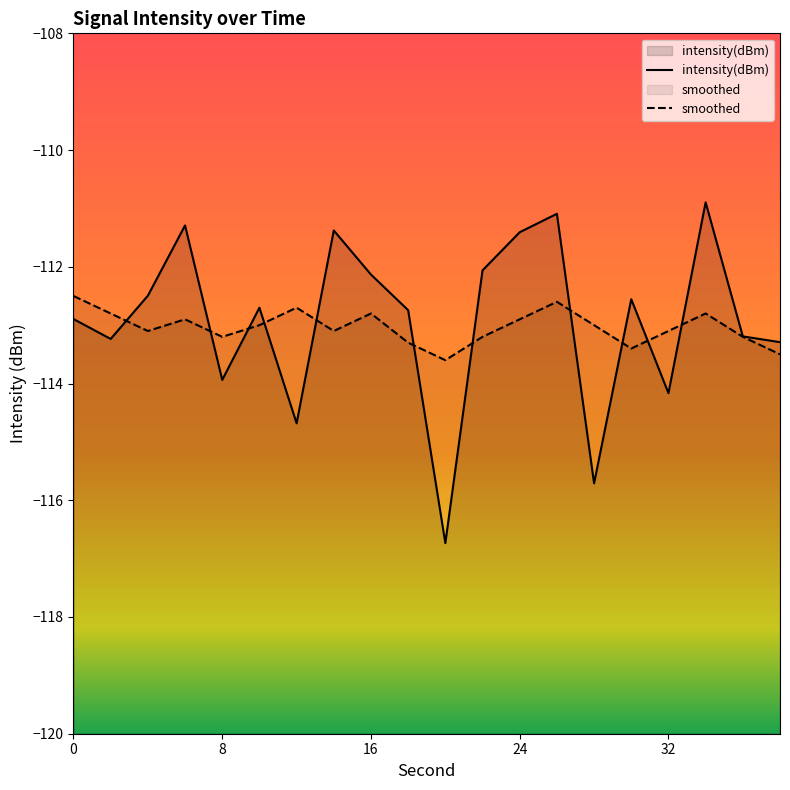

Rank the series by their average value, from lowest to highest.

smoothed, intensity(dBm)